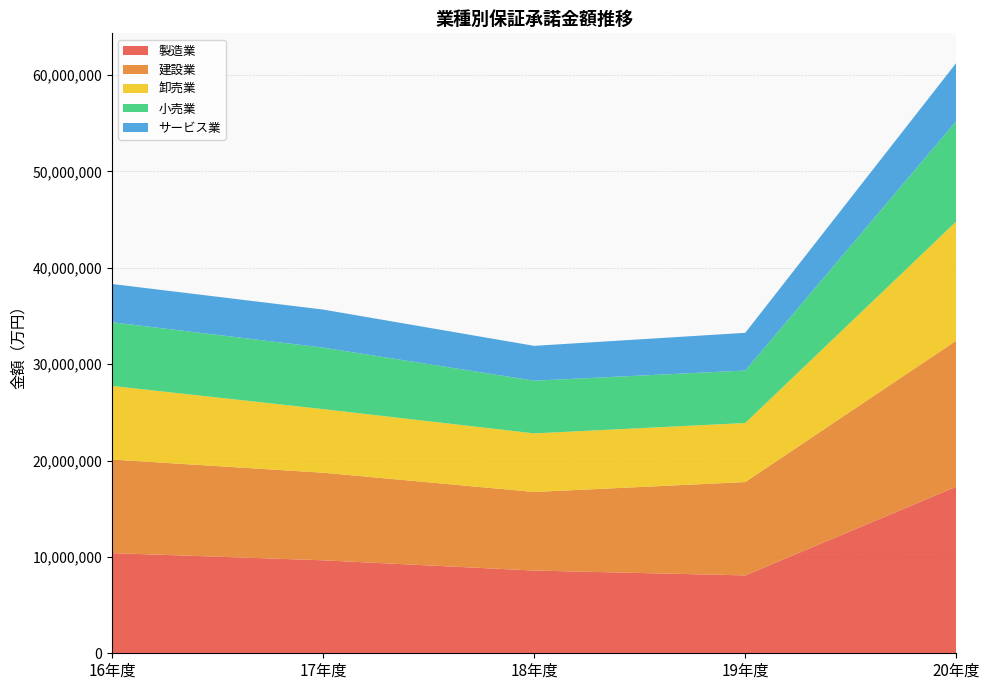

Reading left to right, what are all the values shown in this chart?

製造業: 10395554.0	9647681.5	8584061.0	8080400.3	17286811.0
建設業: 9707592.0	9090628.2	8156128.0	9688520.0	15159957.0
卸売業: 7640736.0	6598822.9	6078058.0	6127897.2	12372100.0
小売業: 6608921.0	6383211.2	5469444.0	5445756.2	10414086.0
サービス業: 3970616.0	3948681.4	3614102.0	3911827.9	6037275.0